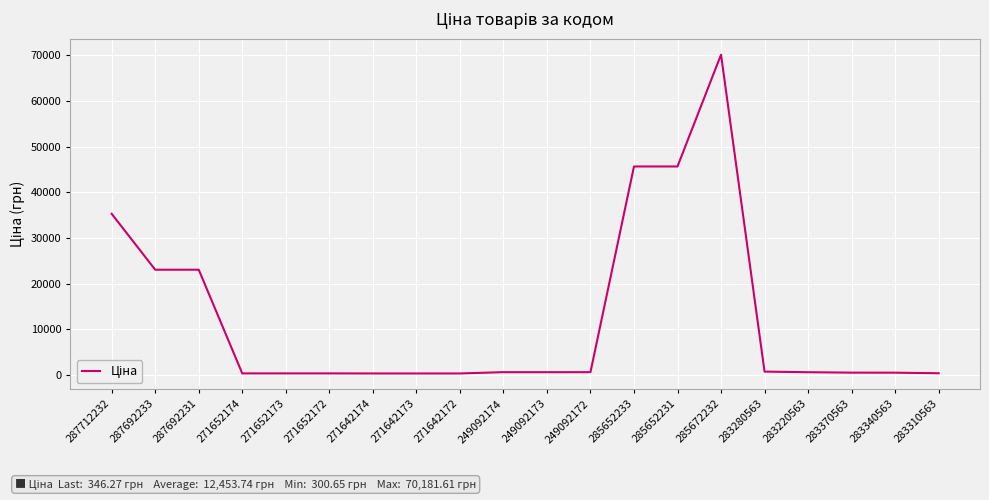

What position from the left is 287712232?

1